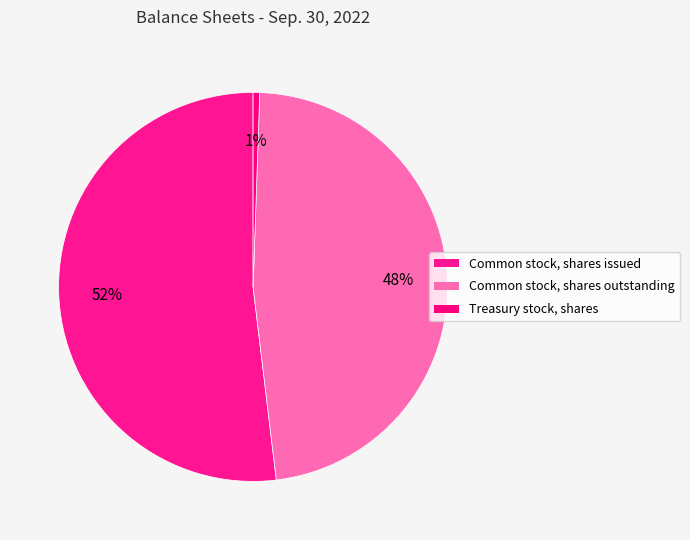

How many slices are in this pie chart?

3